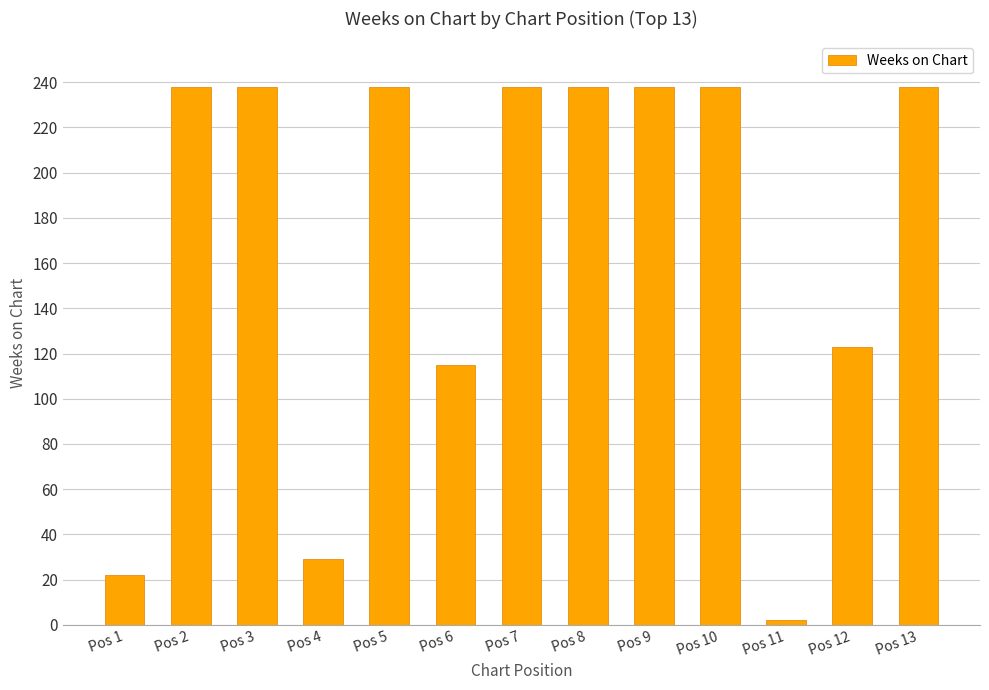

What is the difference between the second highest and minimum values?

236